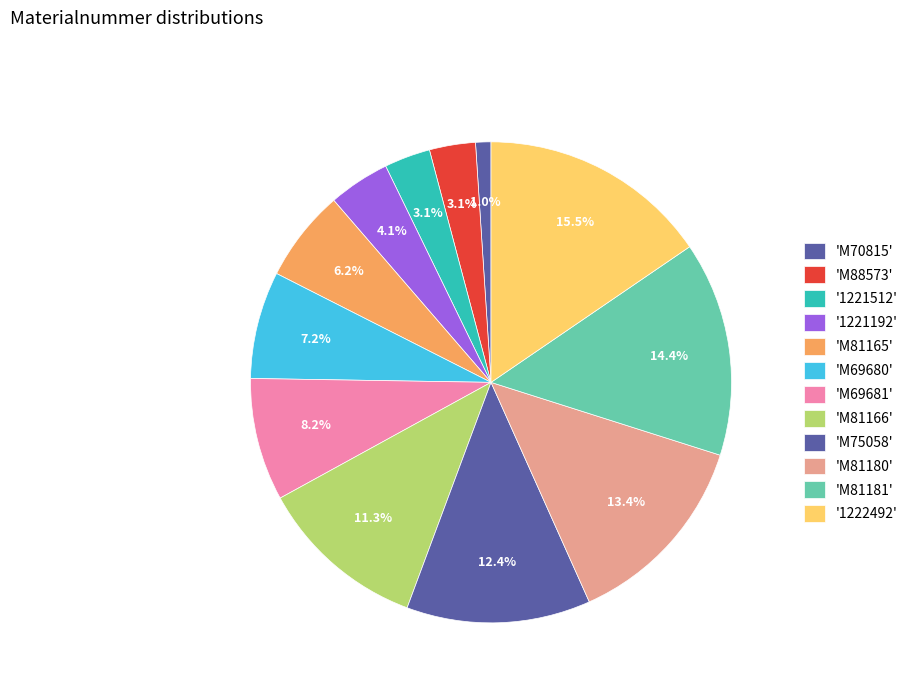

Count the number of slices in the pie.

12